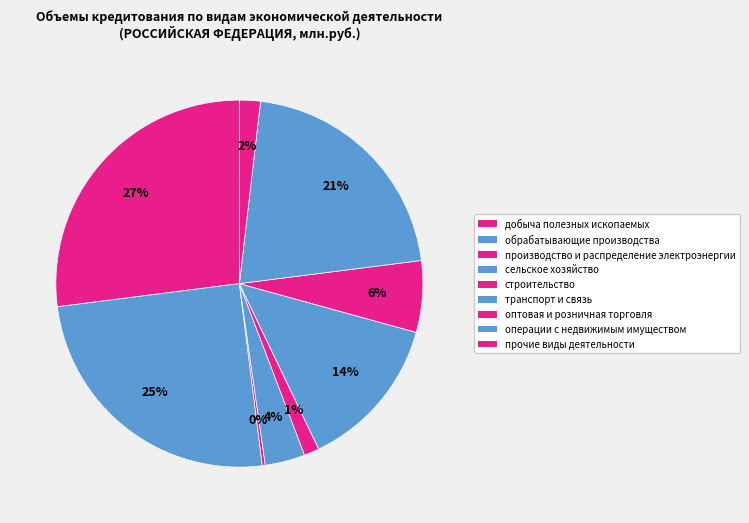

Count the number of slices in the pie.

9